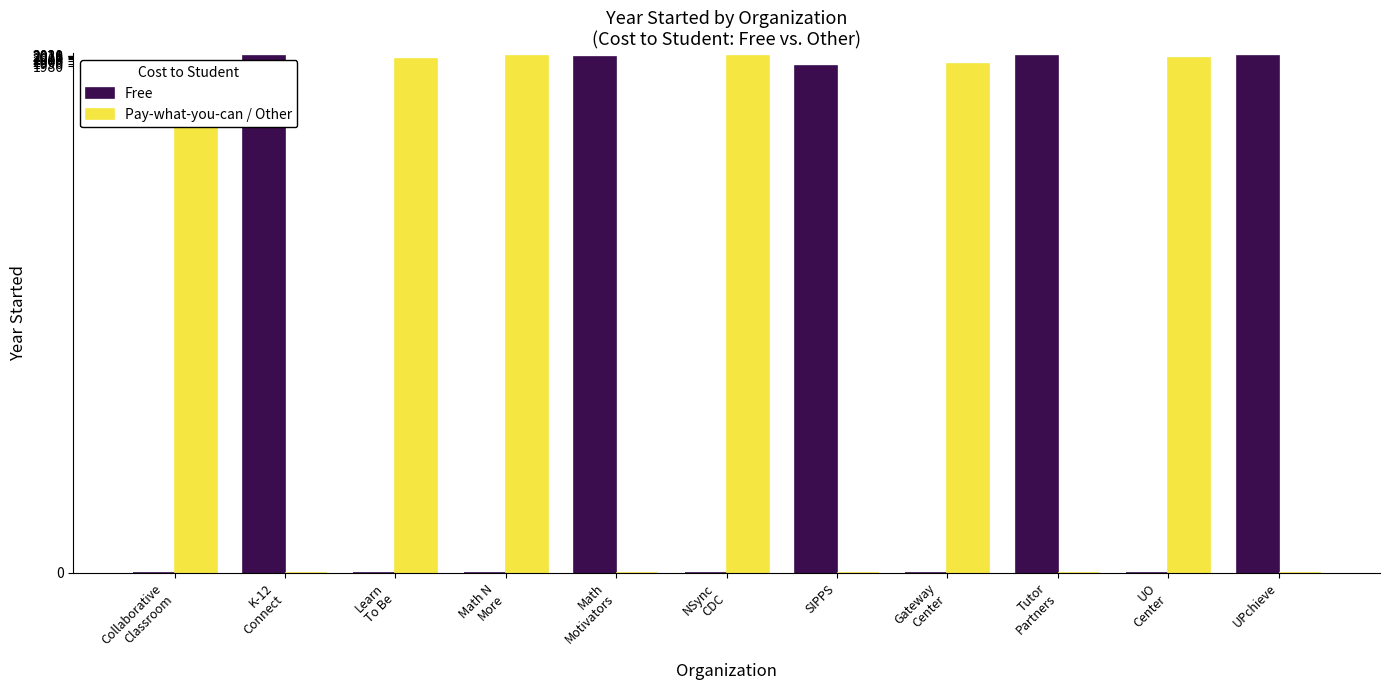

What is the sum of all Free values?

10054